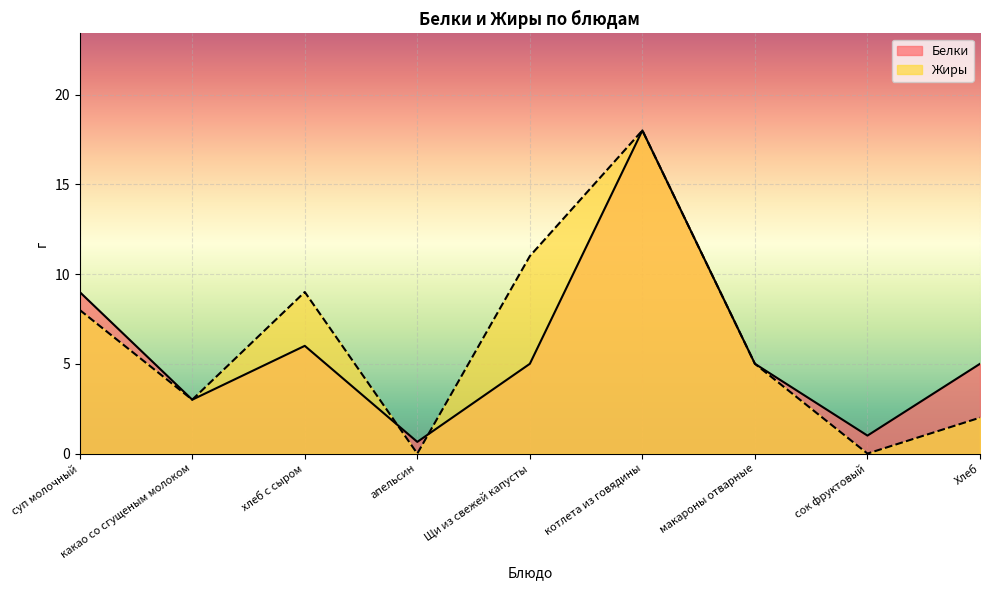

Is it true that Белки equals 5.0 at макароны отварные?

True